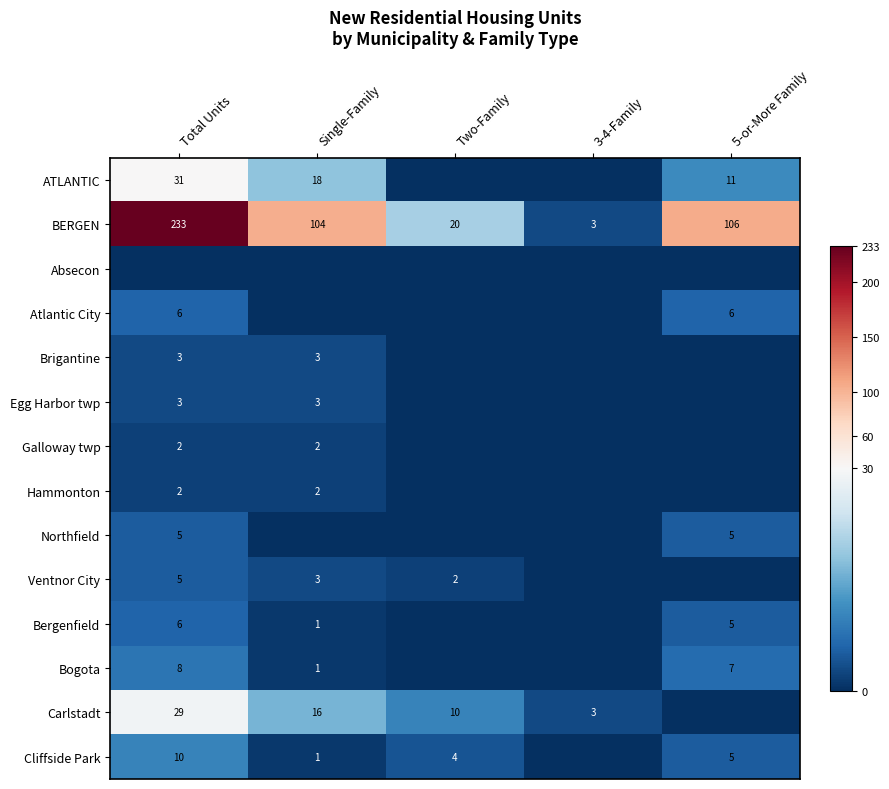

The value of Northfield at 5-or-More Family is 5. True or false?

True